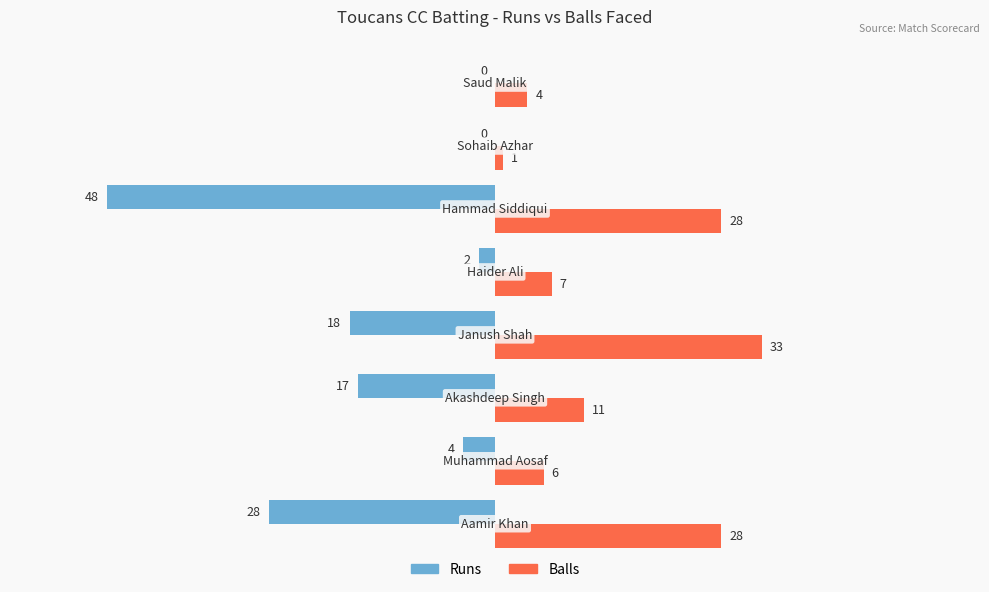

What are all the series names shown in the legend?

Runs, Balls